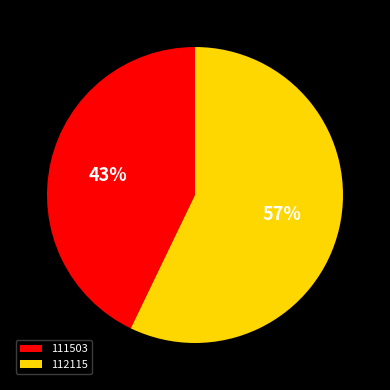

Combined, do 112115 and 111503 account for over 50%?

Yes